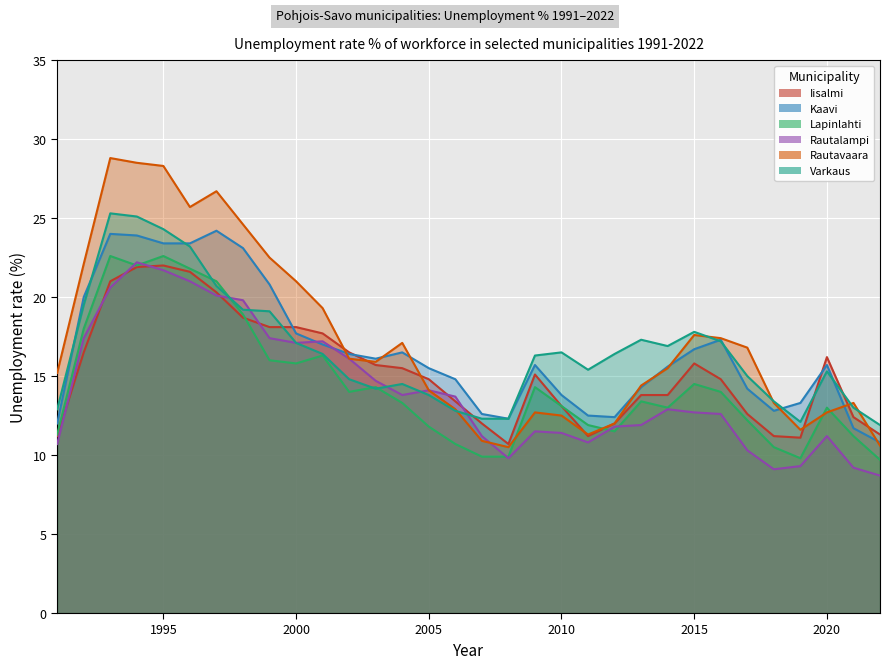

At which label does Lapinlahti first exceed 13?

1992